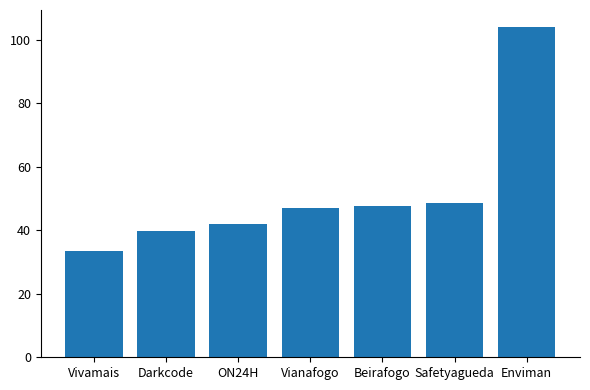

Reading right to left, transcribe all the data shown in this chart.

104.1	48.5	47.7	46.9	42.0	39.7	33.6